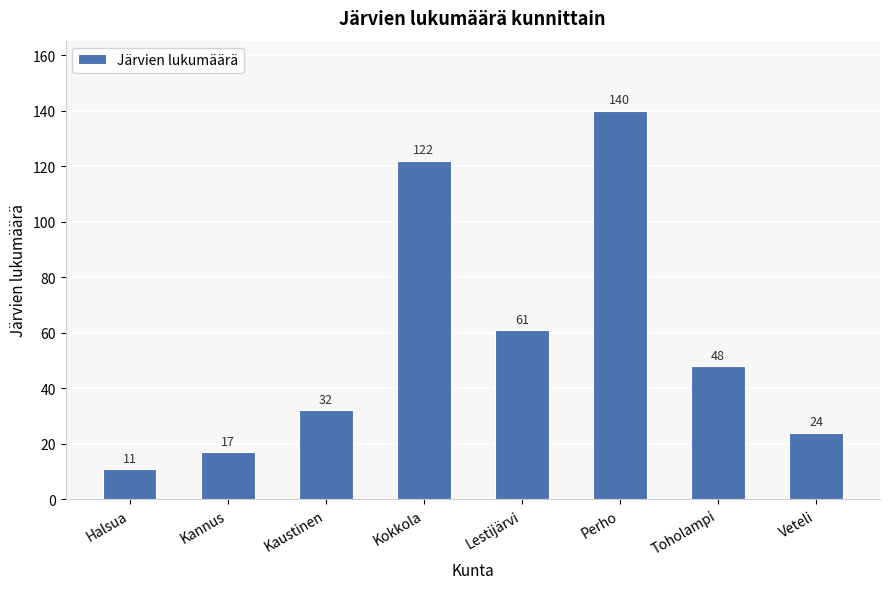

List the labels in order of value, smallest first.

Halsua, Kannus, Veteli, Kaustinen, Toholampi, Lestijärvi, Kokkola, Perho